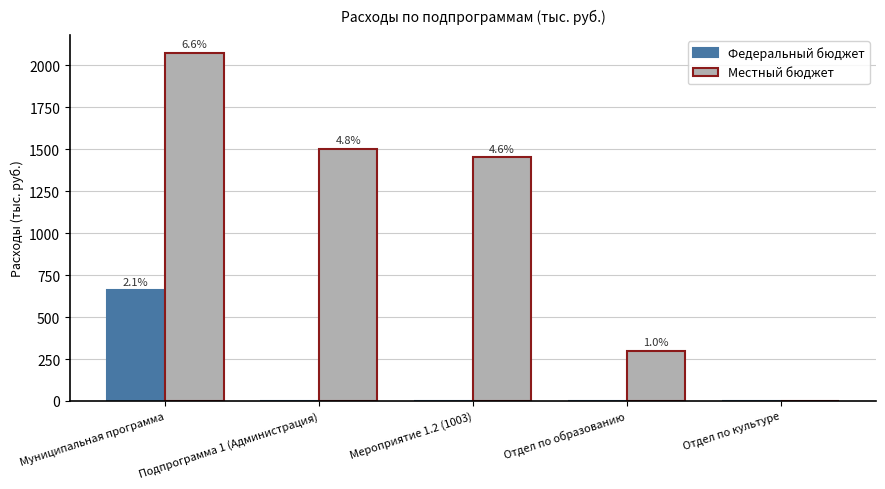

Which series has the largest range (max minus min)?

Местный бюджет